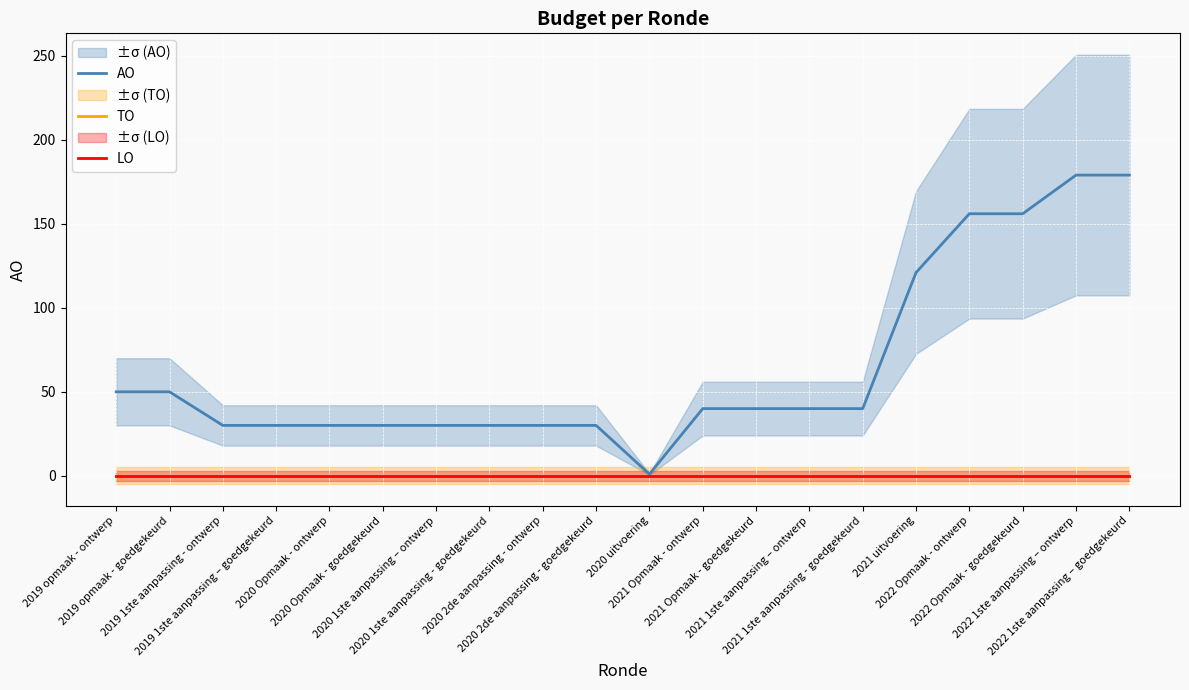

True or false: TO and AO intersect in this chart.

False